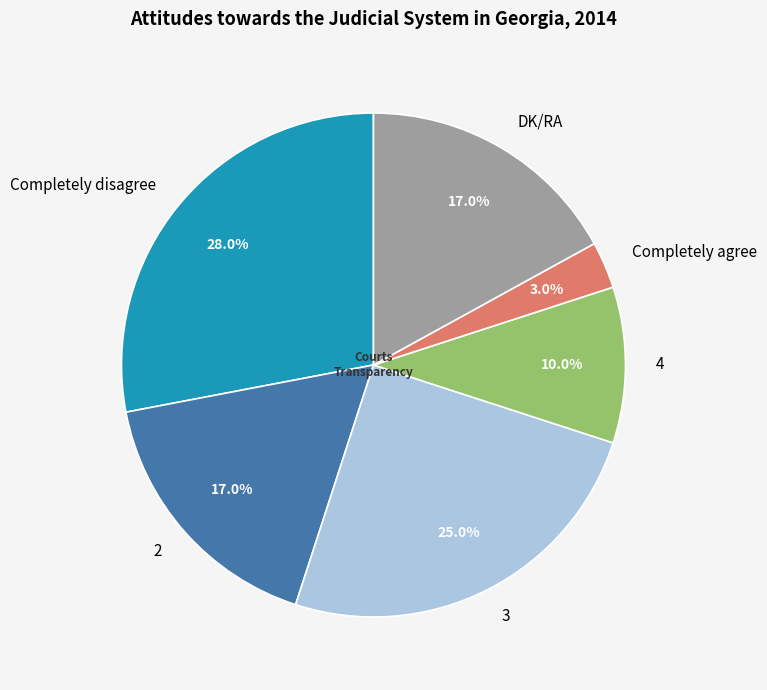

Which has a higher value, 4 or 3?

3